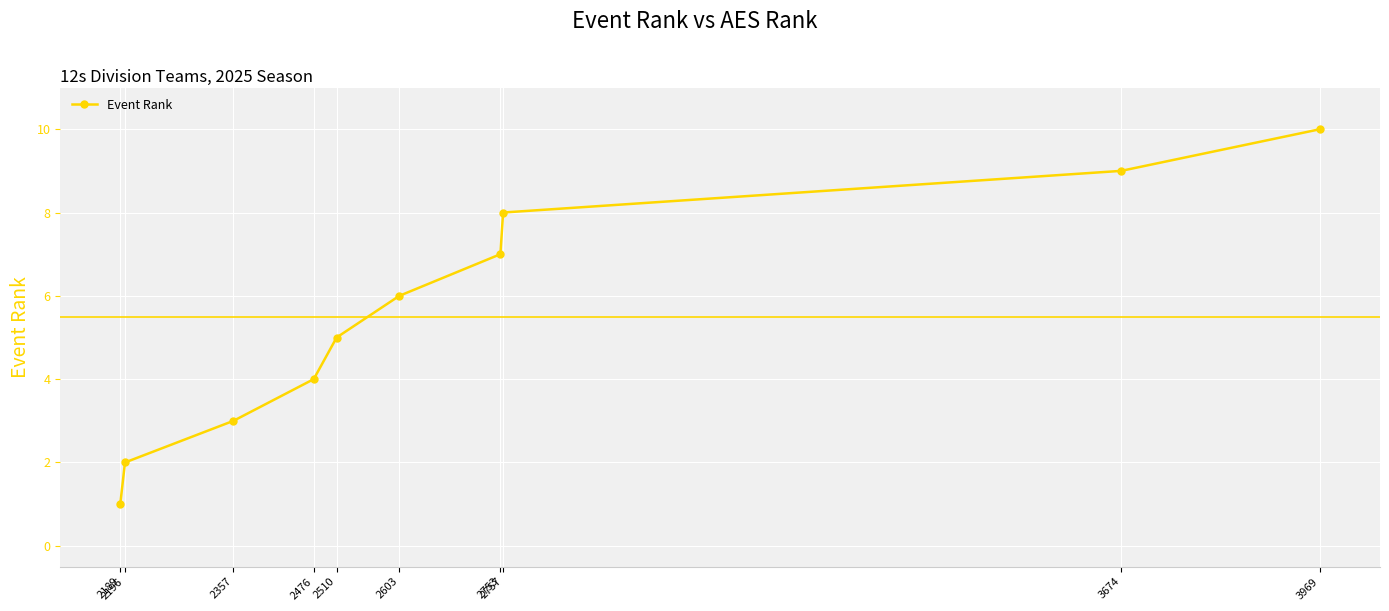

What is the difference between the values at 3969 and 2357?

7